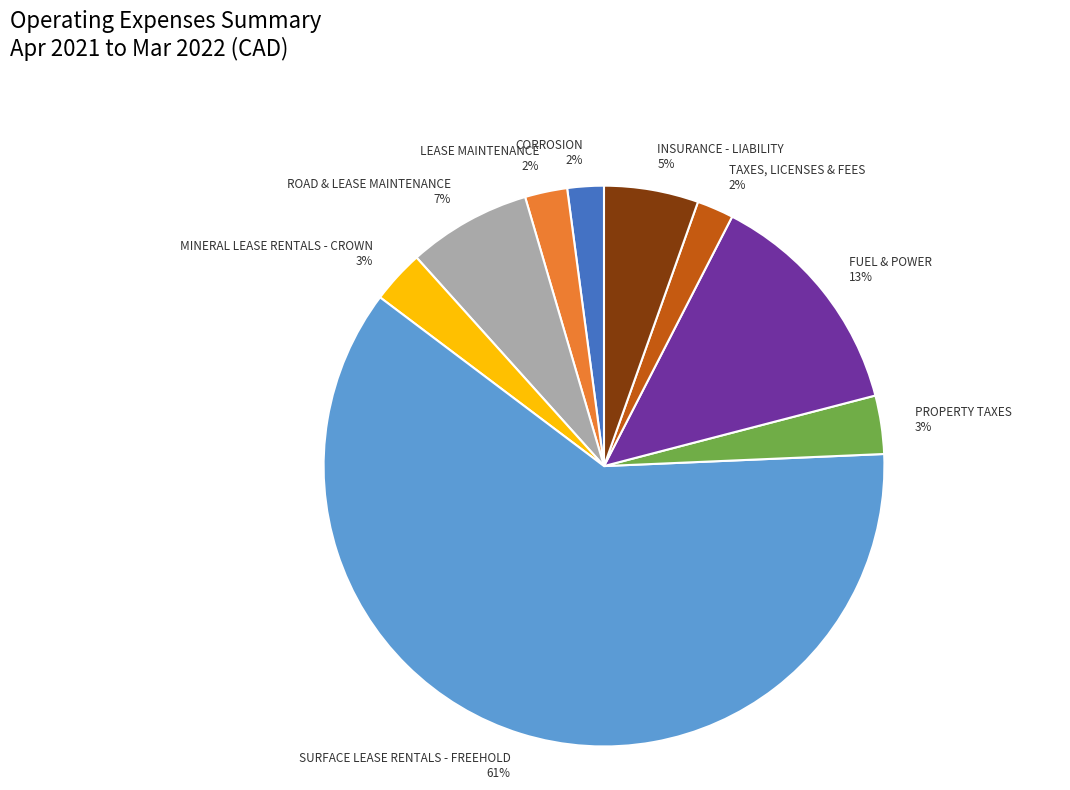

Does SURFACE LEASE RENTALS - FREEHOLD represent more than half of the total?

Yes